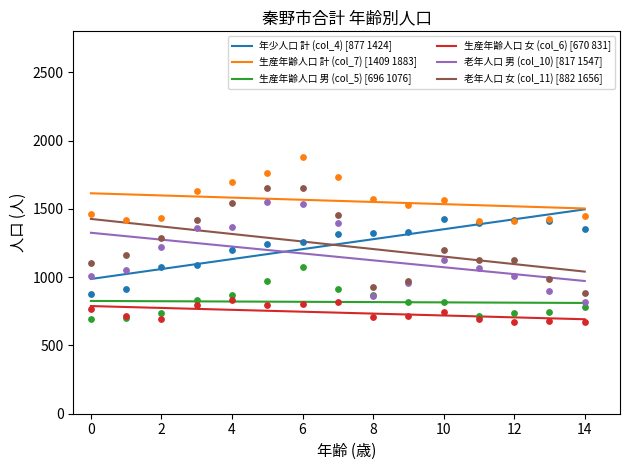

What is the maximum value for 老年人口 女 (col_11) [882 1656]?

1426.4